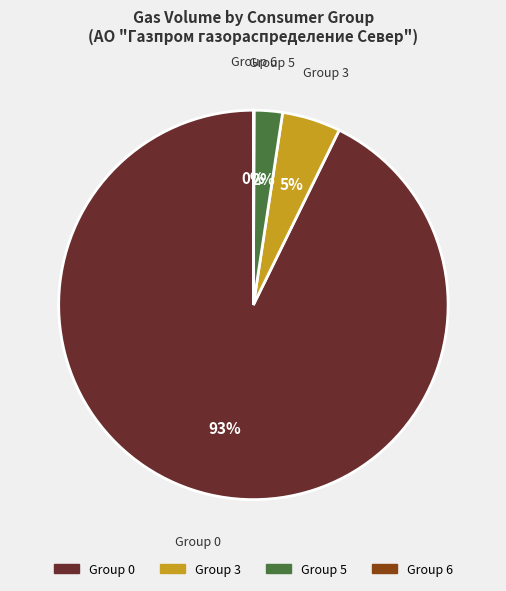

Is there any slice that represents more than half of the pie?

Yes